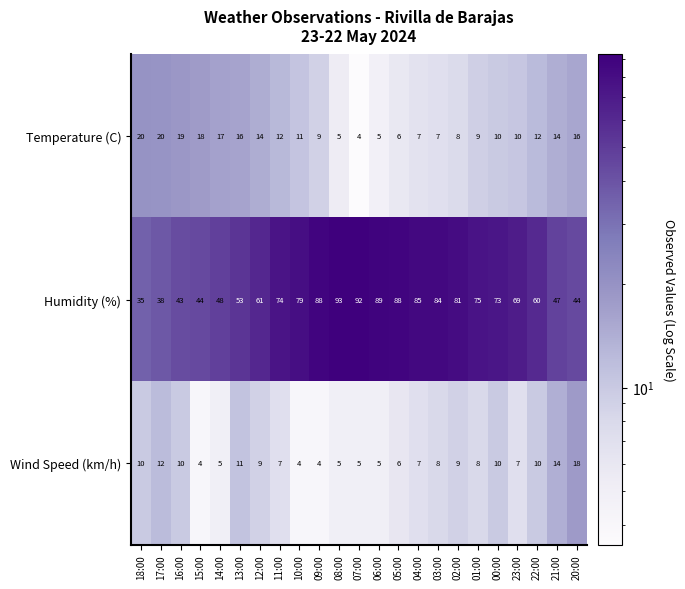

Count the number of categories in the chart.

23